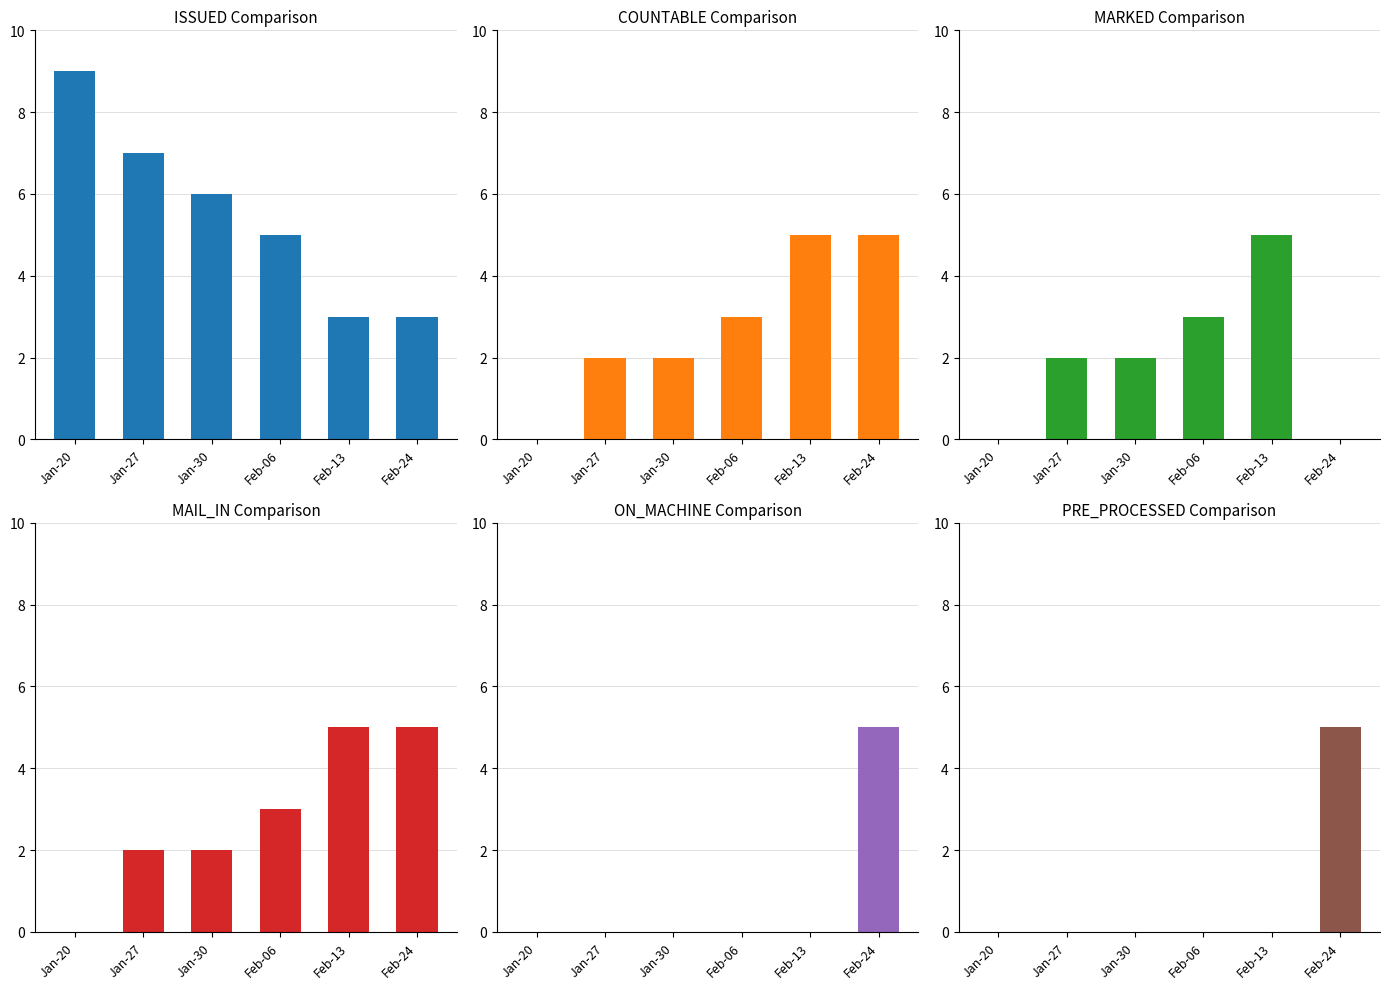

Which series changed the most between Jan-20 and Jan-27?

ISSUED